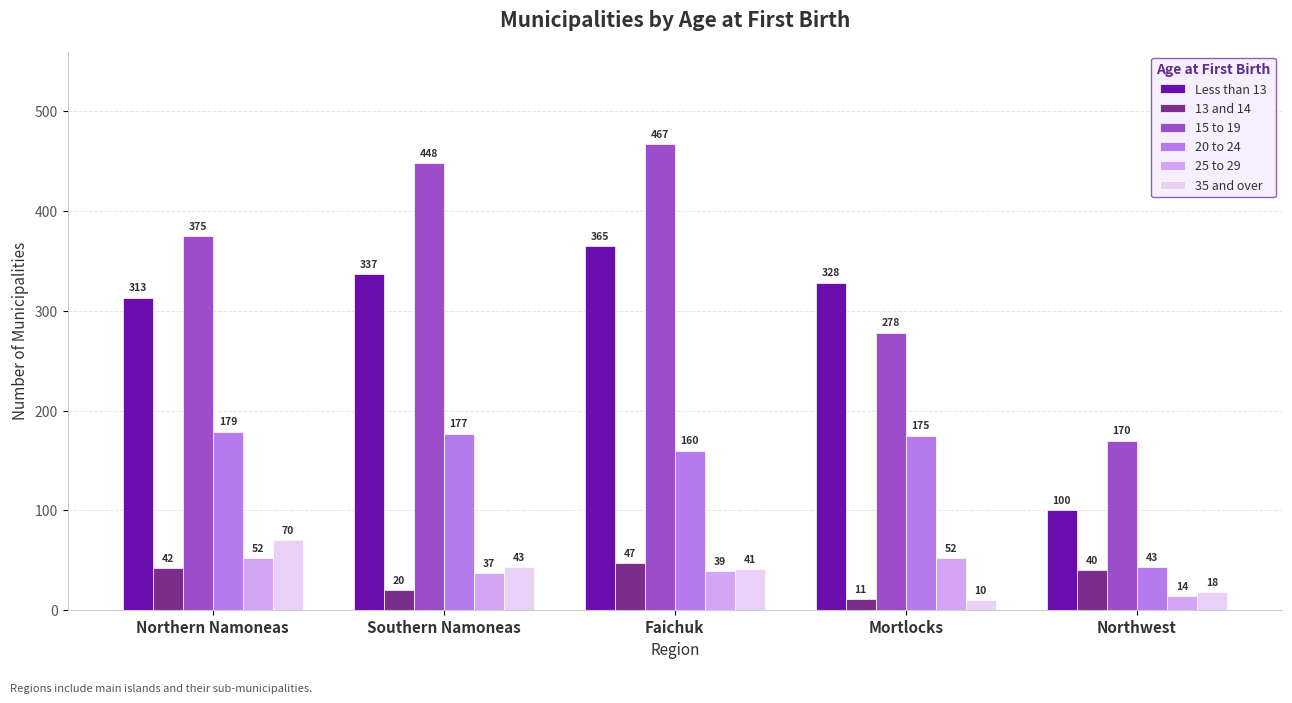

Which category has the lowest value in the 35 and over series?

Mortlocks